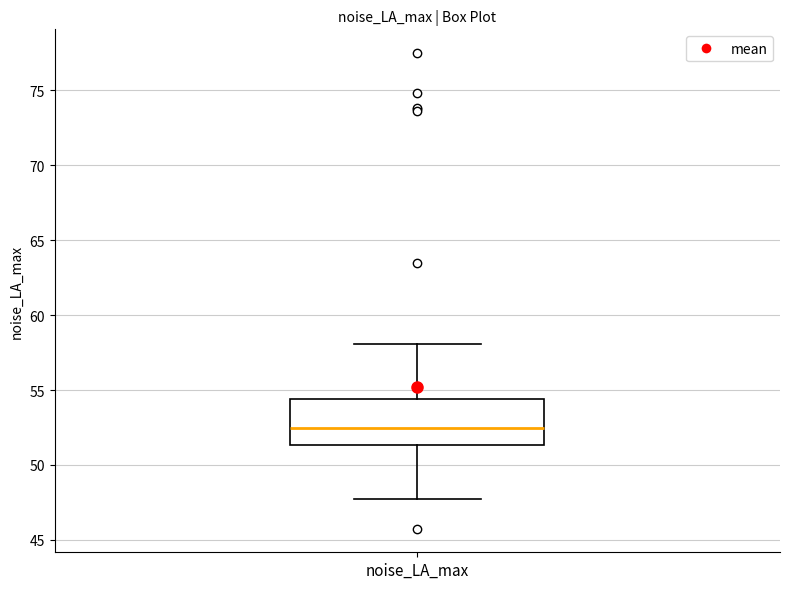

Where does the upper whisker of the box for noise_LA_max end on the y-axis? The values are not printed on the chart, so give them approximately, as read against the axis.

58.0